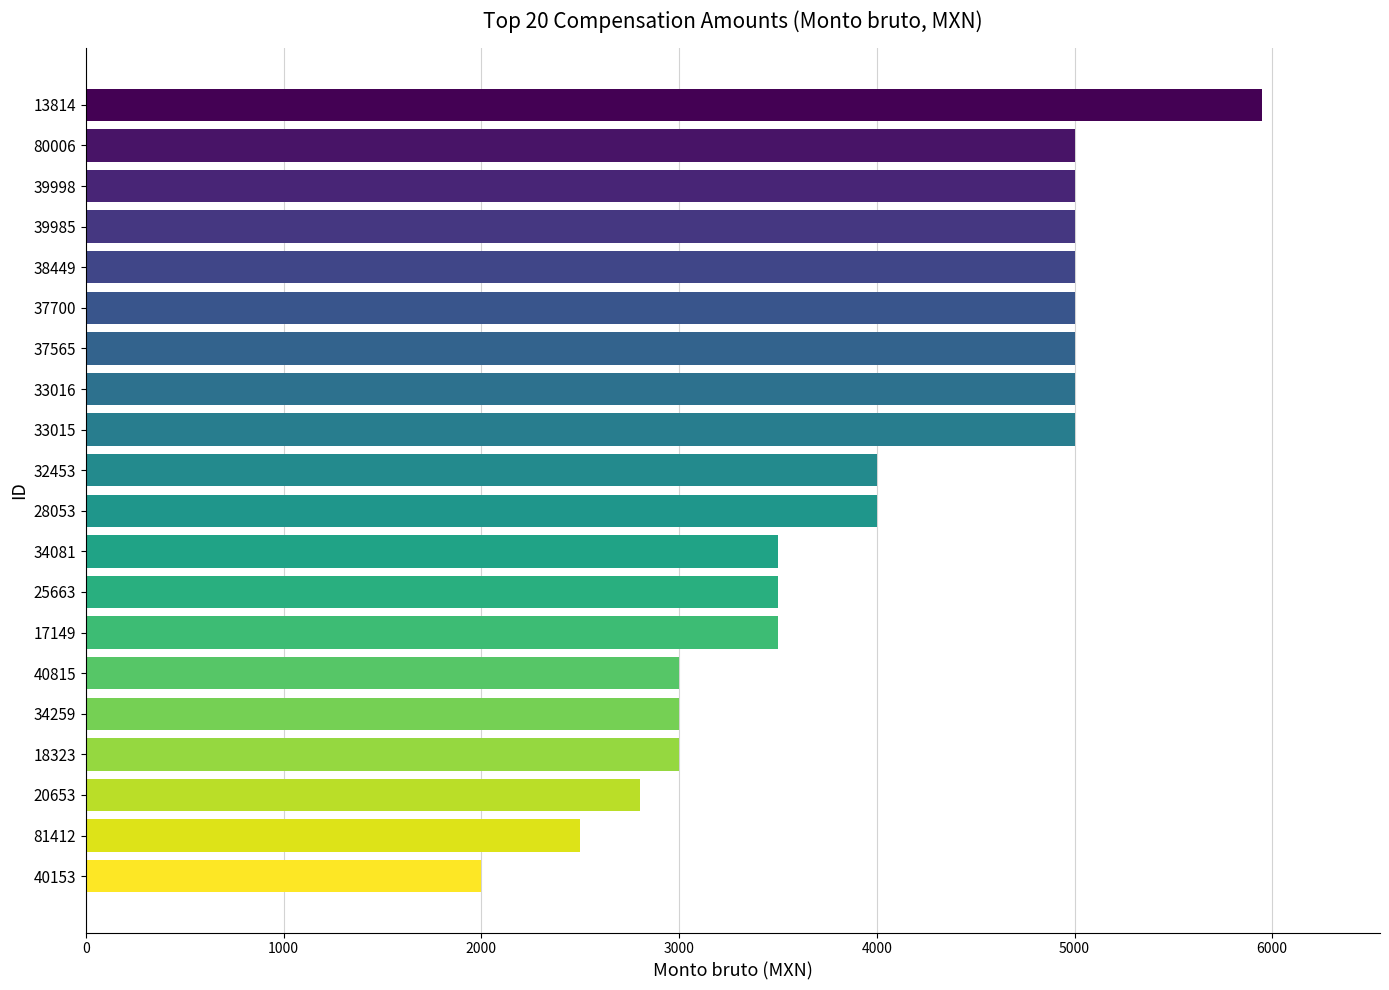

What is the approximate value at 13814, to the nearest 10?

5950